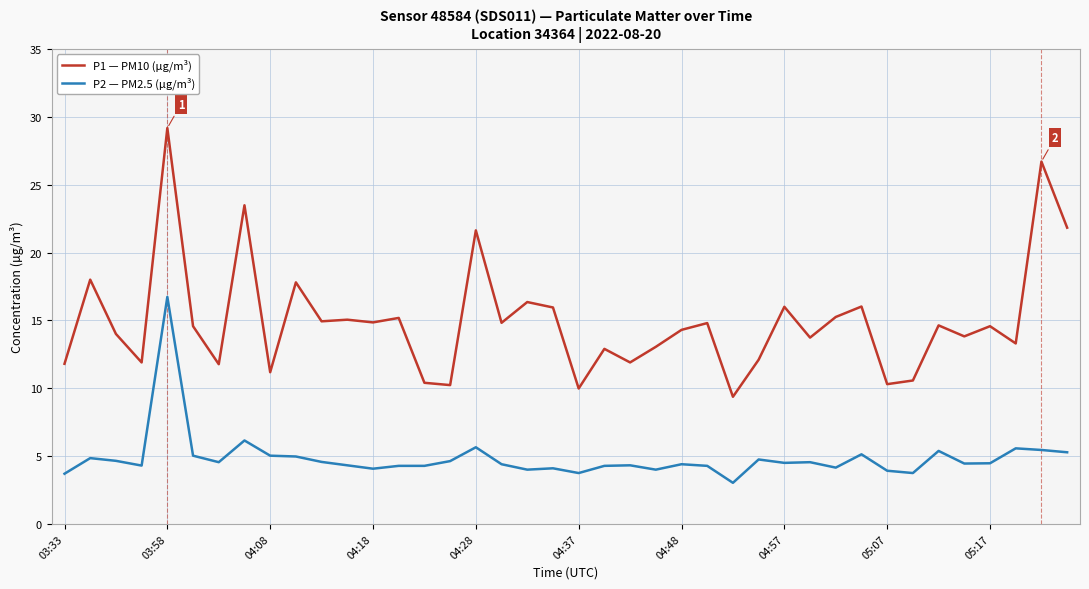

Which series has the largest range (max minus min)?

P1 — PM10 (µg/m³)